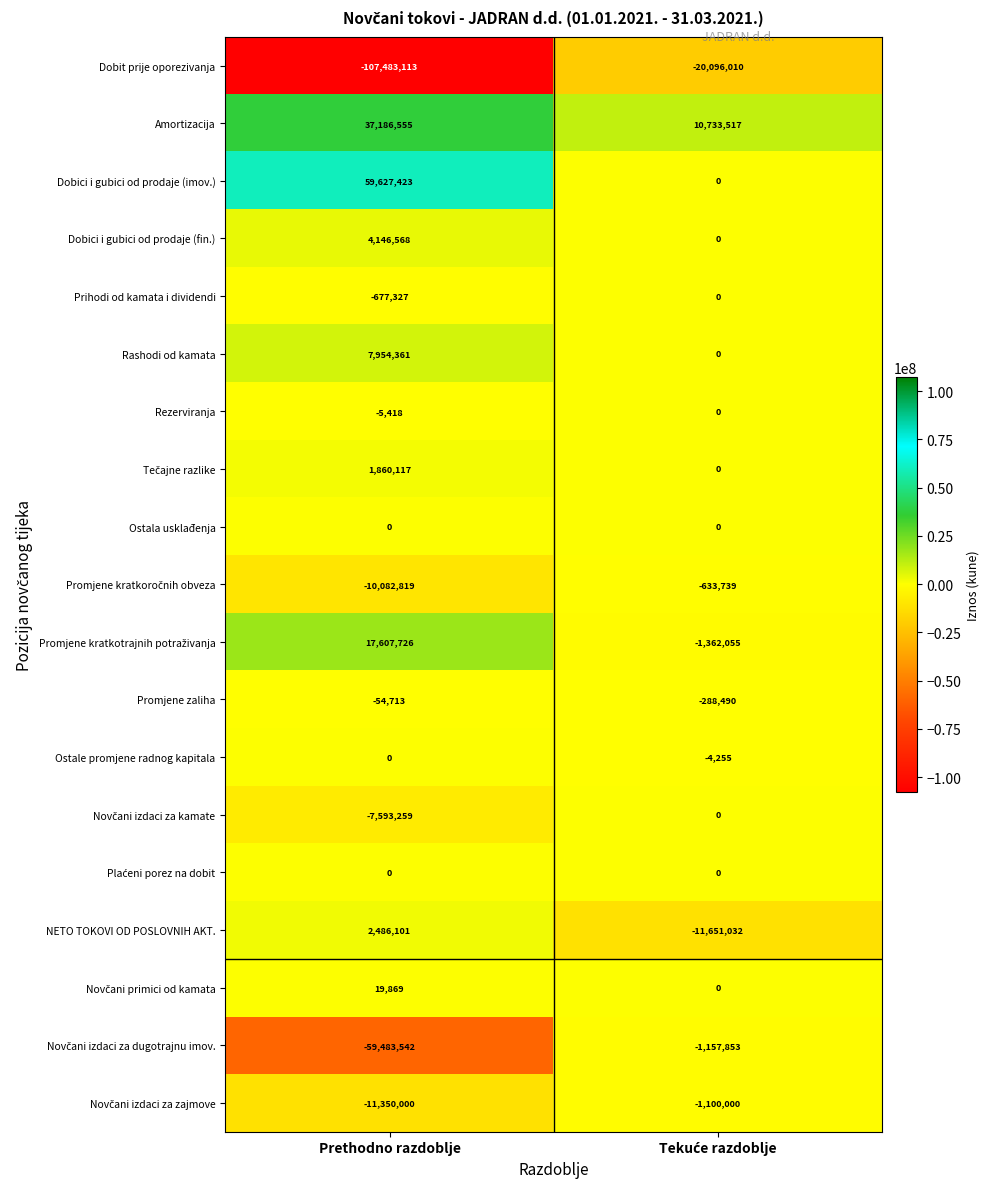

What is the difference between the highest and lowest values at Prethodno razdoblje?

167110536